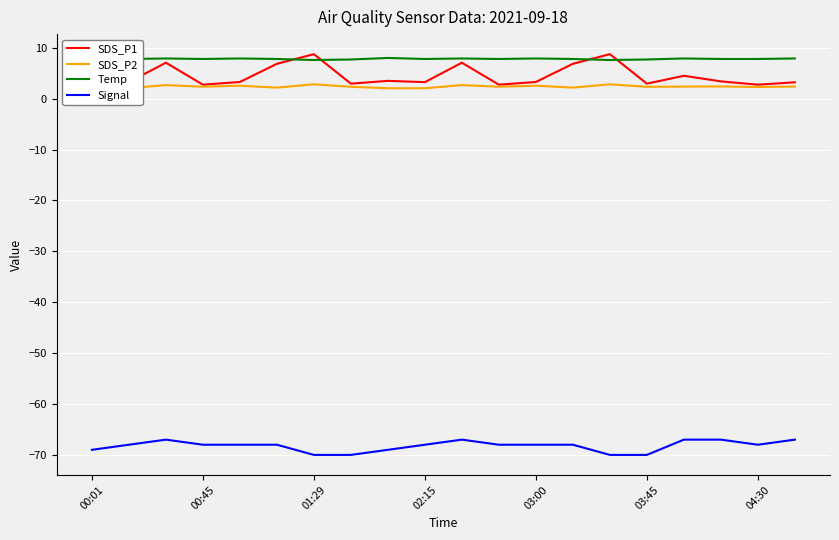

The Signal series shows -22.9 at 02:15. True or false?

False